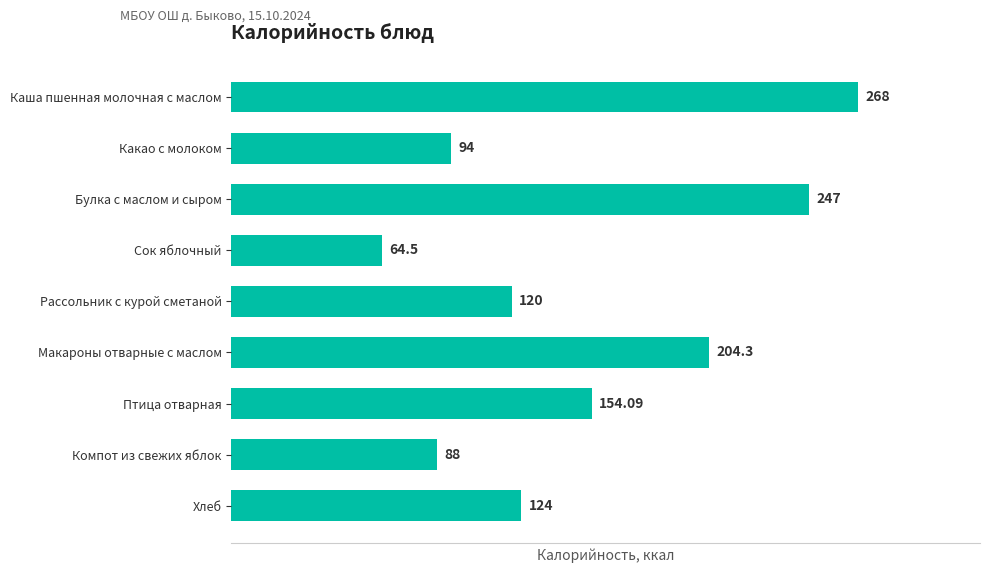

Rank the categories by value from highest to lowest.

Каша пшенная молочная с маслом, Булка с маслом и сыром, Макароны отварные с маслом, Птица отварная, Хлеб, Рассольник с курой сметаной, Какао с молоком, Компот из свежих яблок, Сок яблочный